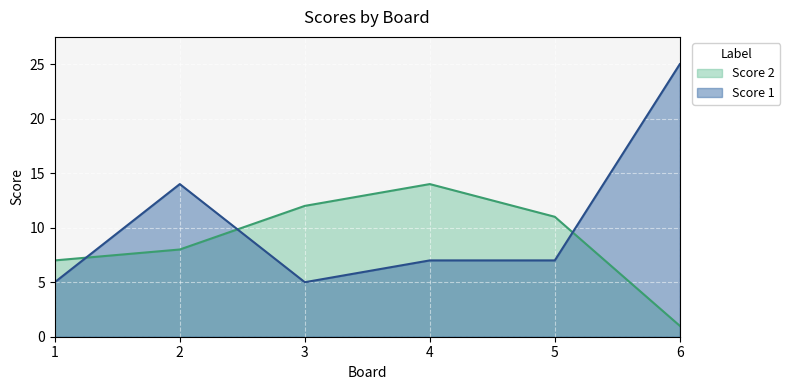

Which series has the largest range (max minus min)?

Score 1